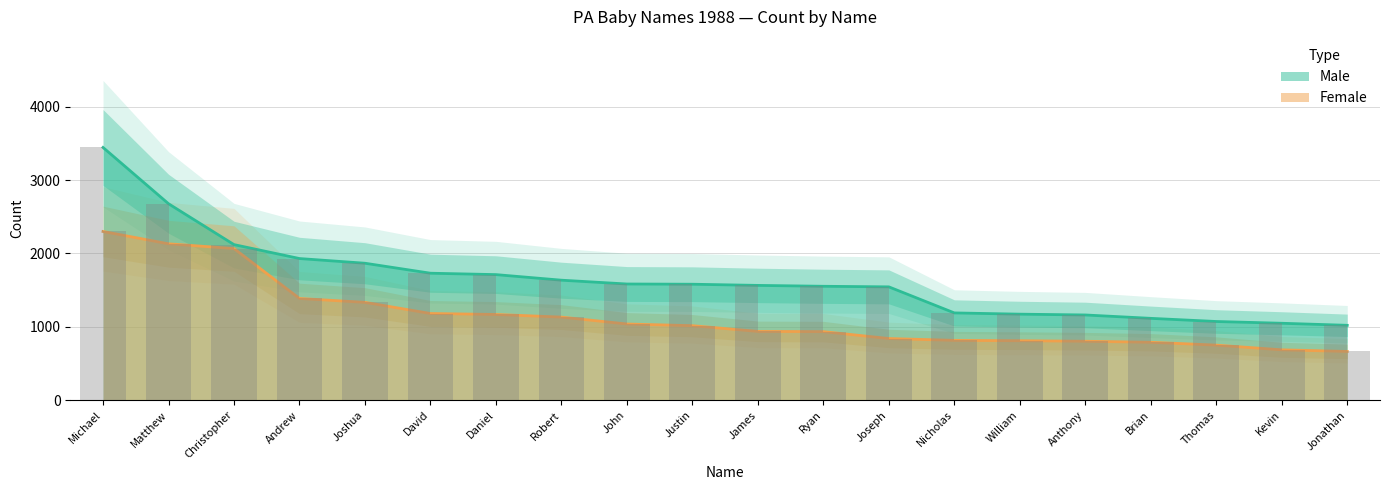

What is the spread (max minus min) of values at Jonathan?

356